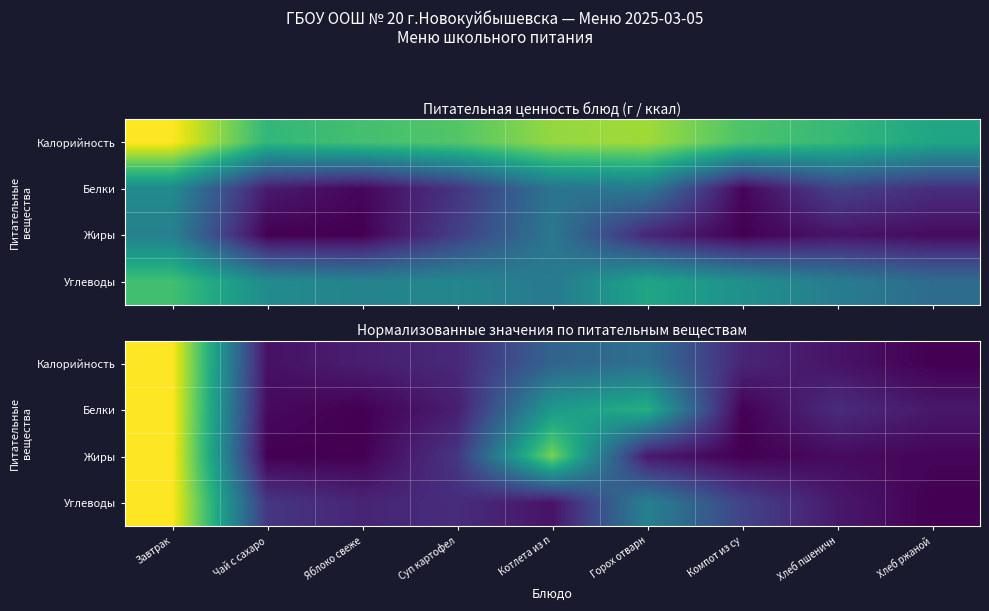

The value of Жиры at Яблоко свеже is 0.0. True or false?

True